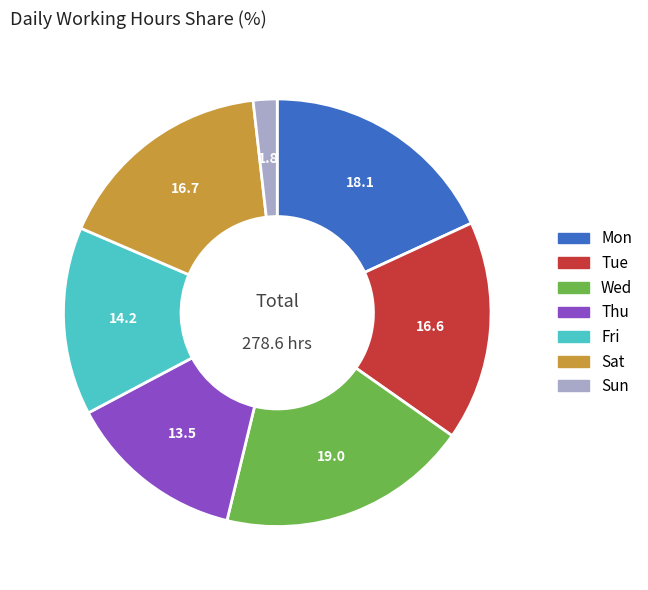

Does any single category account for the majority?

No